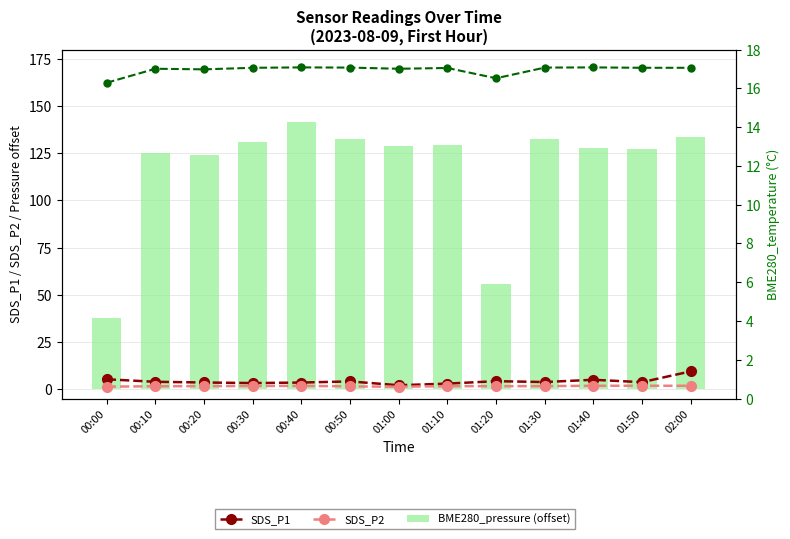

At which label is SDS_P1 closest to 5?

01:40